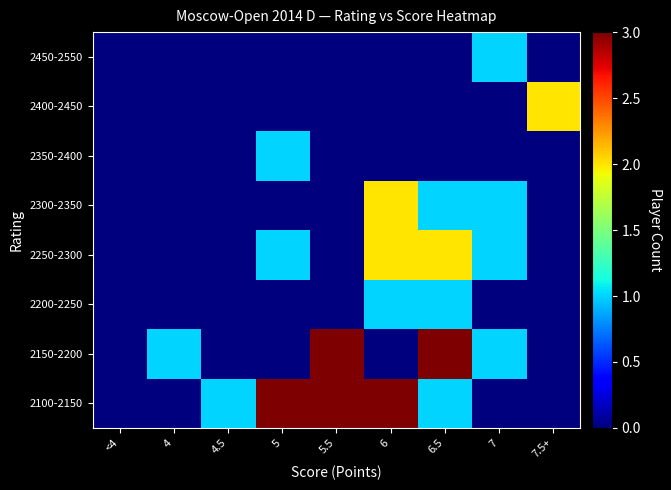

Which series has the largest range (max minus min)?

2100-2150